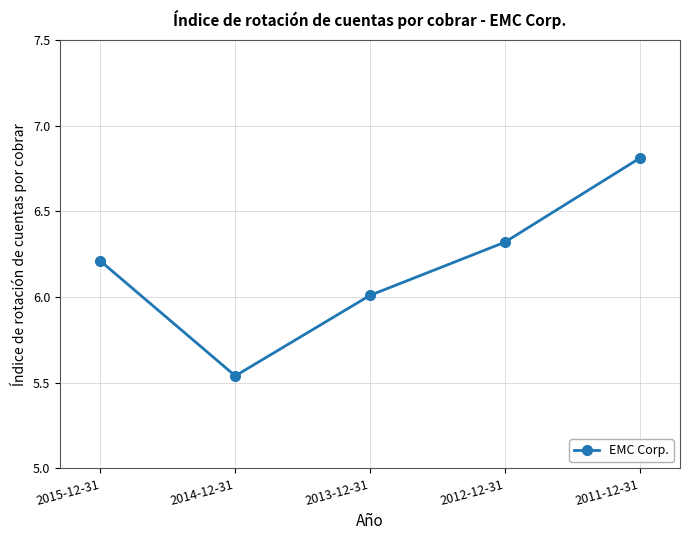

What is the ratio of the value at 2014-12-31 to the value at 2013-12-31?

0.9